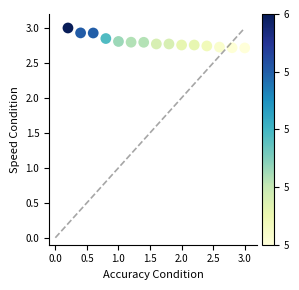

What is the range of Y values (max minus min)?

0.3